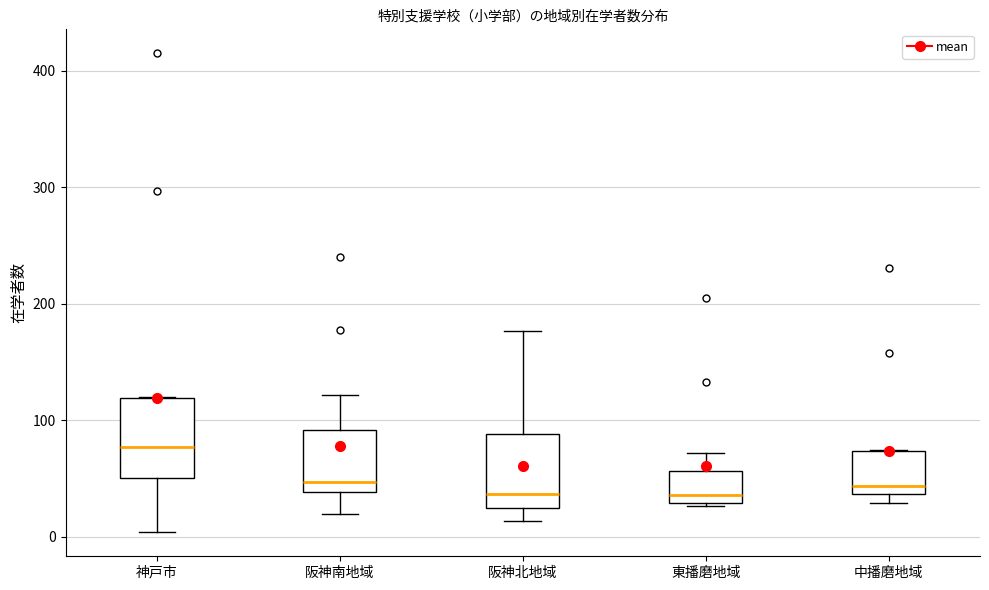

Where is the upper edge of the box for 中播磨地域 on the y-axis? The values are not printed on the chart, so give them approximately, as read against the axis.

70